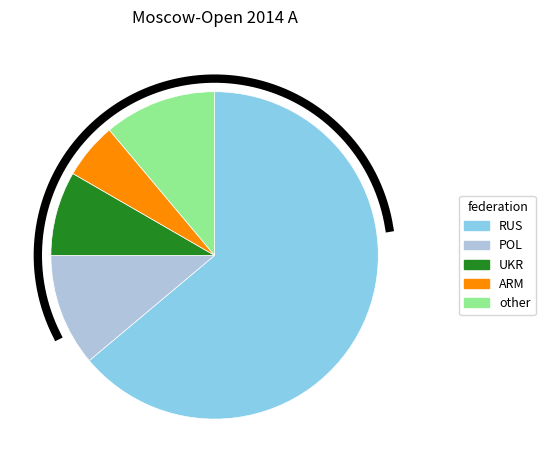

Rank the categories by value from highest to lowest.

RUS, other, POL, UKR, ARM